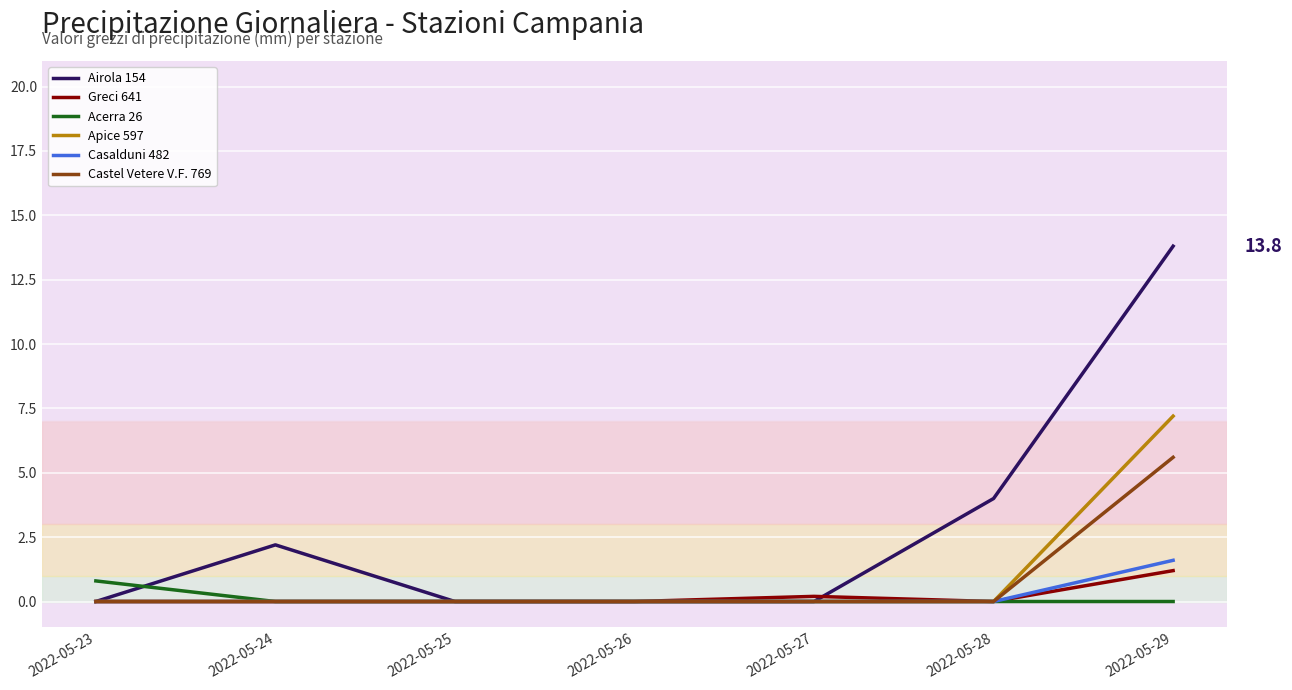

Reading right to left, extract all data points from this chart.

Airola 154: 13.8	4.0	0.0	0.0	0.0	2.2	0.0
Greci 641: 1.2	0.0	0.2	0.0	0.0	0.0	0.0
Acerra 26: 0.0	0.0	0.0	0.0	0.0	0.0	0.8
Apice 597: 7.2	0.0	0.0	0.0	0.0	0.0	0.0
Casalduni 482: 1.6	0.0	0.0	0.0	0.0	0.0	0.0
Castel Vetere V.F. 769: 5.6	0.0	0.0	0.0	0.0	0.0	0.0